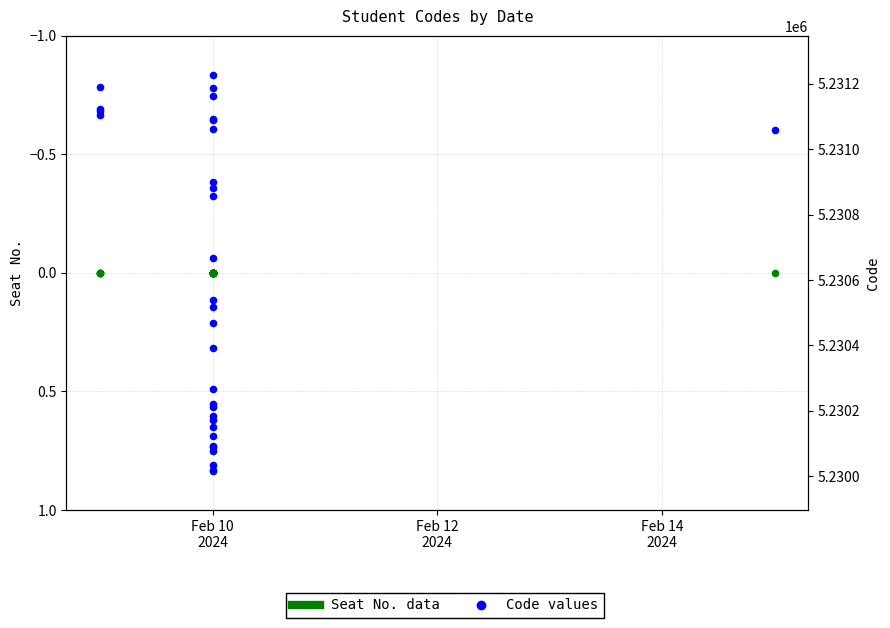

Which series has the largest total across all categories?

Code